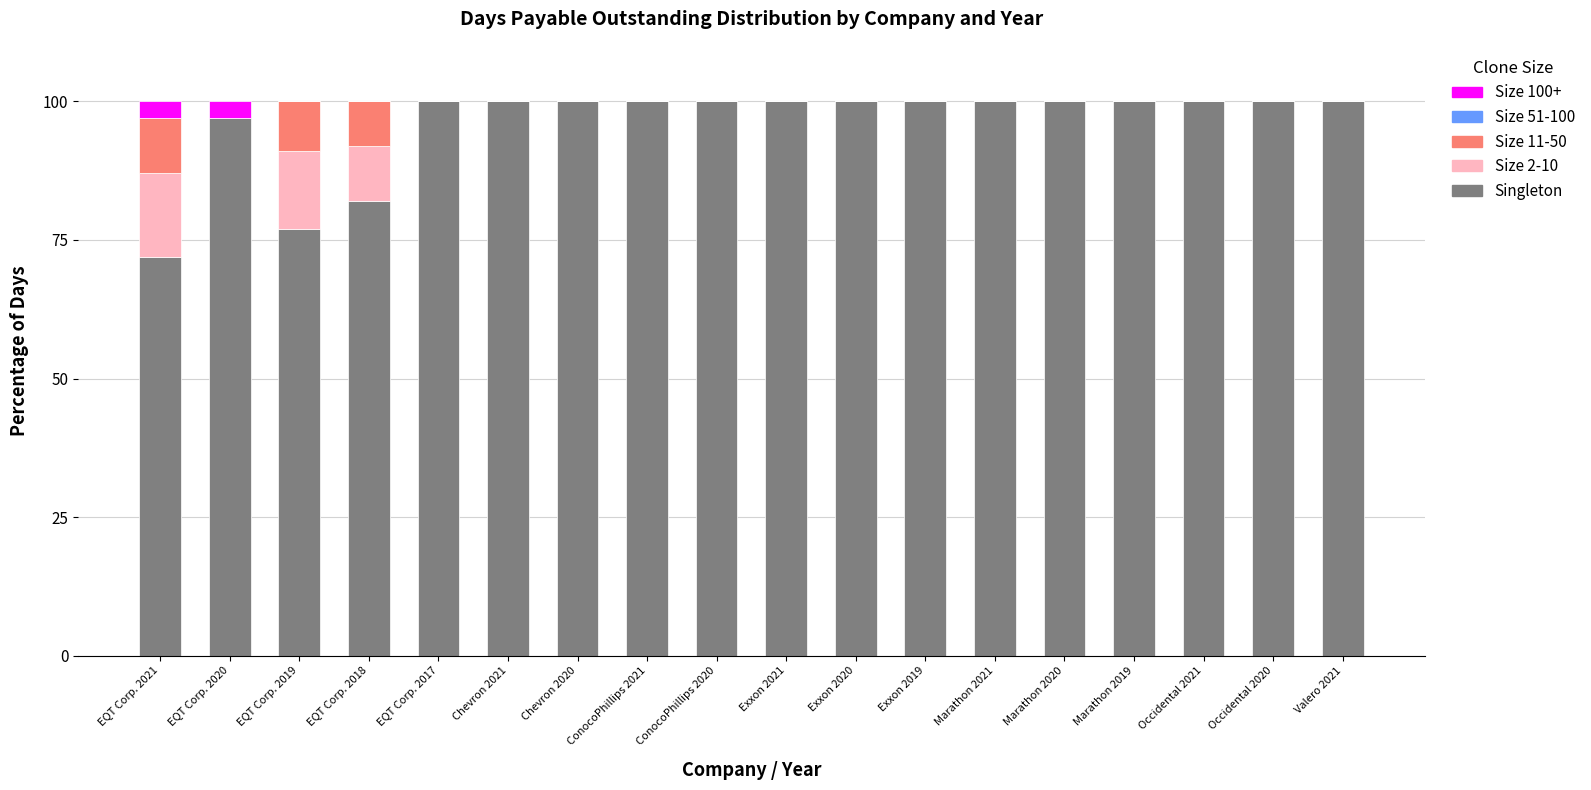

Count the number of data series in this chart.

4